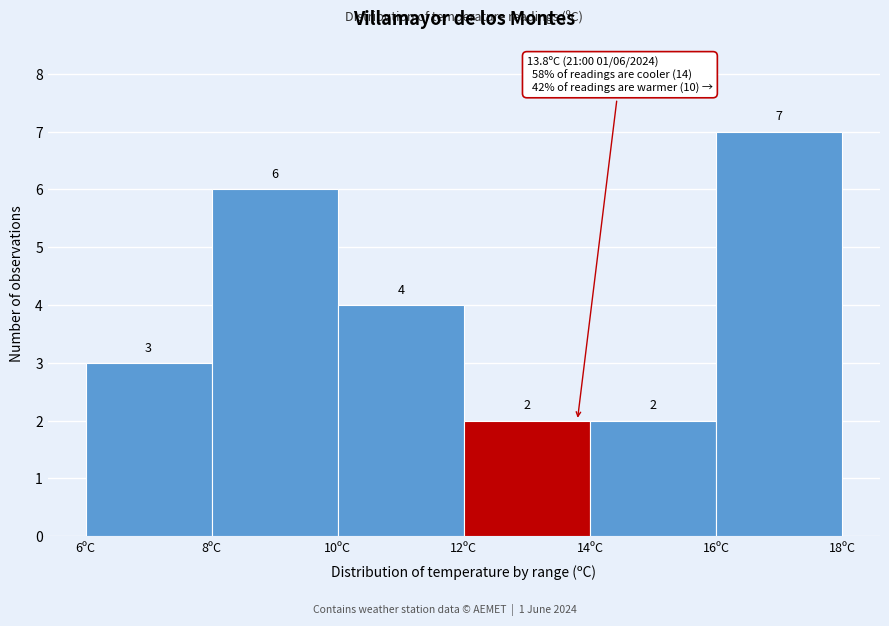

Reading left to right, transcribe this chart: for each bar, give the range it covers on the x-axis and its height.

6 to 8: 3
8 to 10: 6
10 to 12: 4
12 to 14: 2
14 to 16: 2
16 to 18: 7